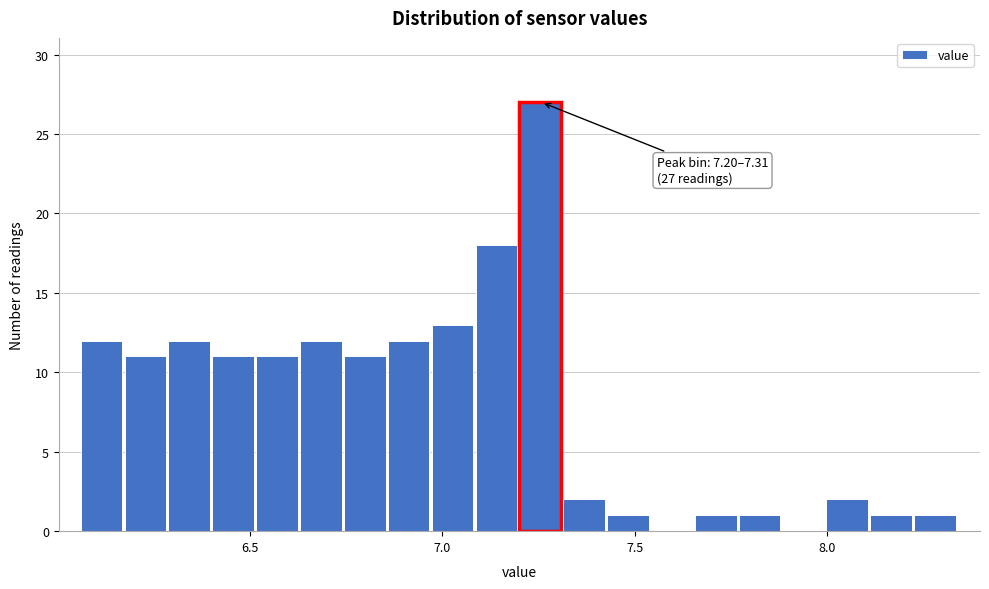

Around what value on the x-axis is the tallest bar? Give the approximate position of its centre, as read against the axis.

7.25